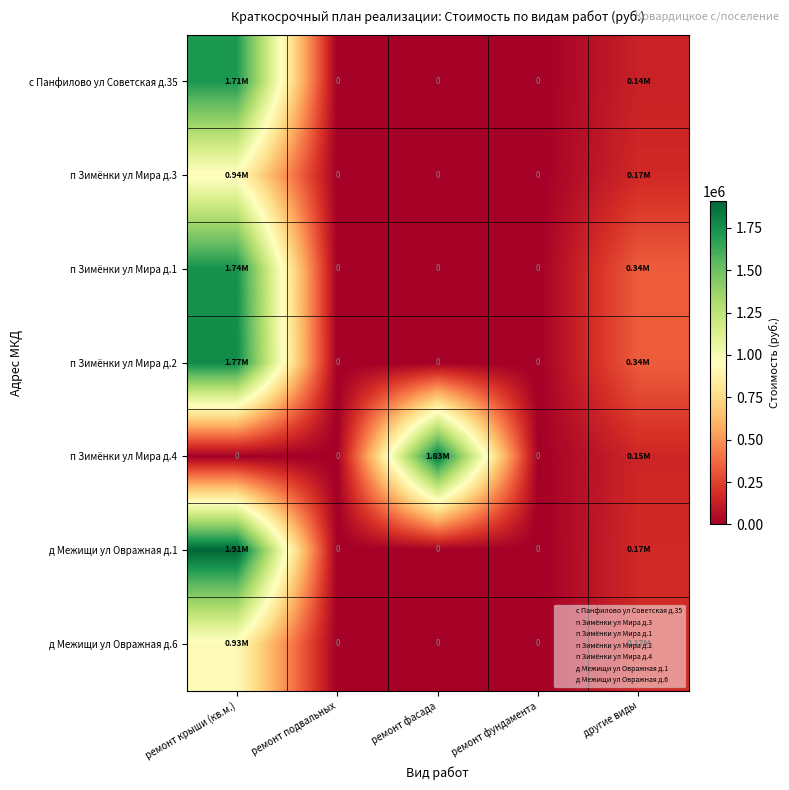

The value of п Зимёнки ул Мира д.4 at ремонт фундамента is -1179173.1. True or false?

False